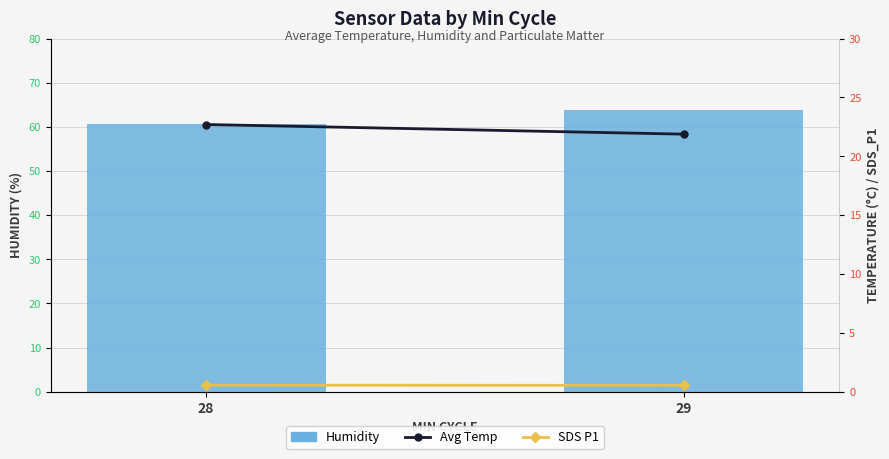

Which has a higher value, 29 or 28?

29